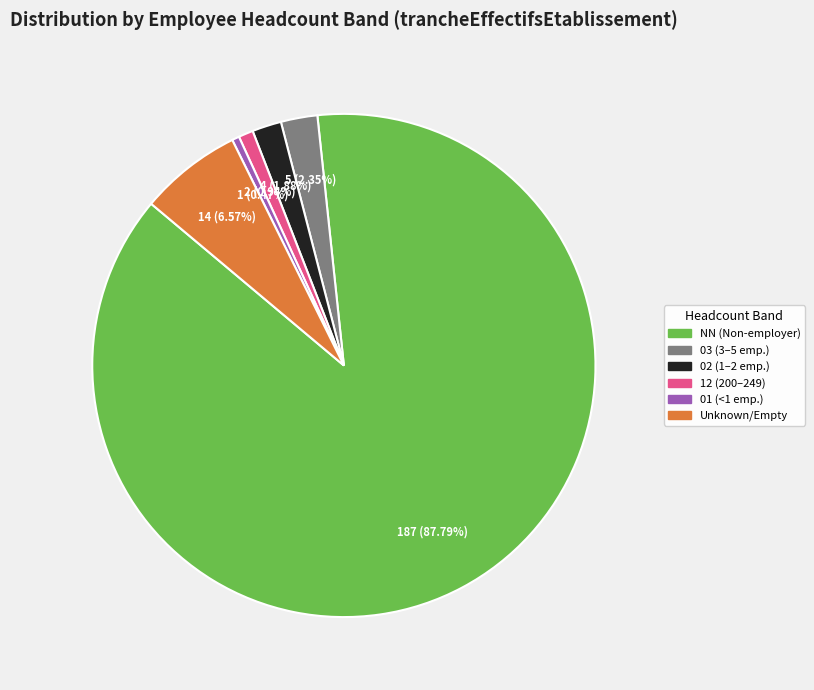

Does any single category account for the majority?

Yes